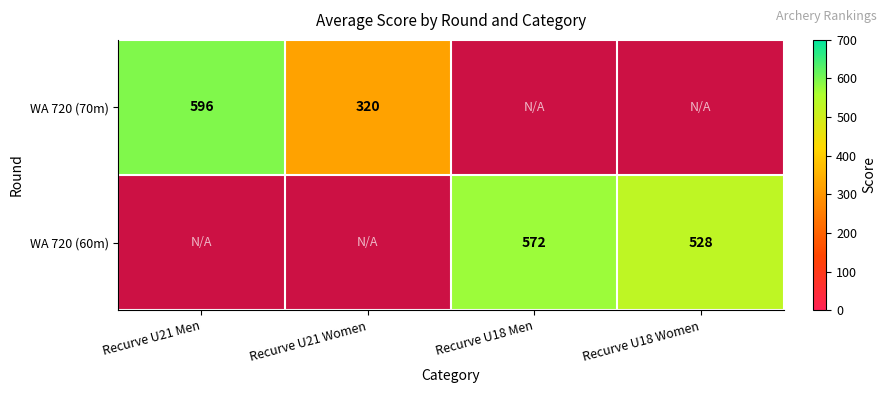

What is the difference between the WA 720 (70m) values at Recurve U21 Women and Recurve U21 Men?

276